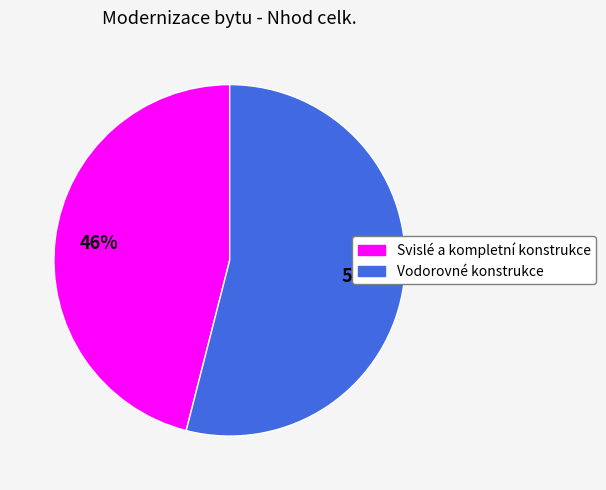

Which slice is the smallest?

Svislé a kompletní konstrukce